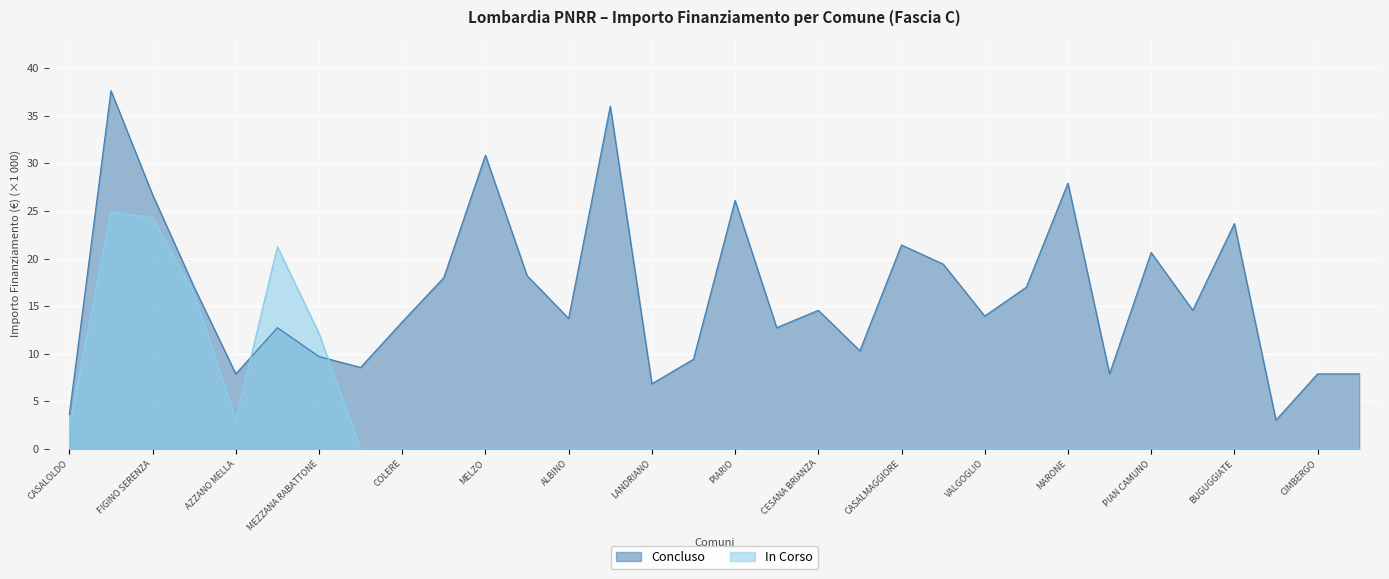

True or false: Concluso and In Corso cross at least once.

True